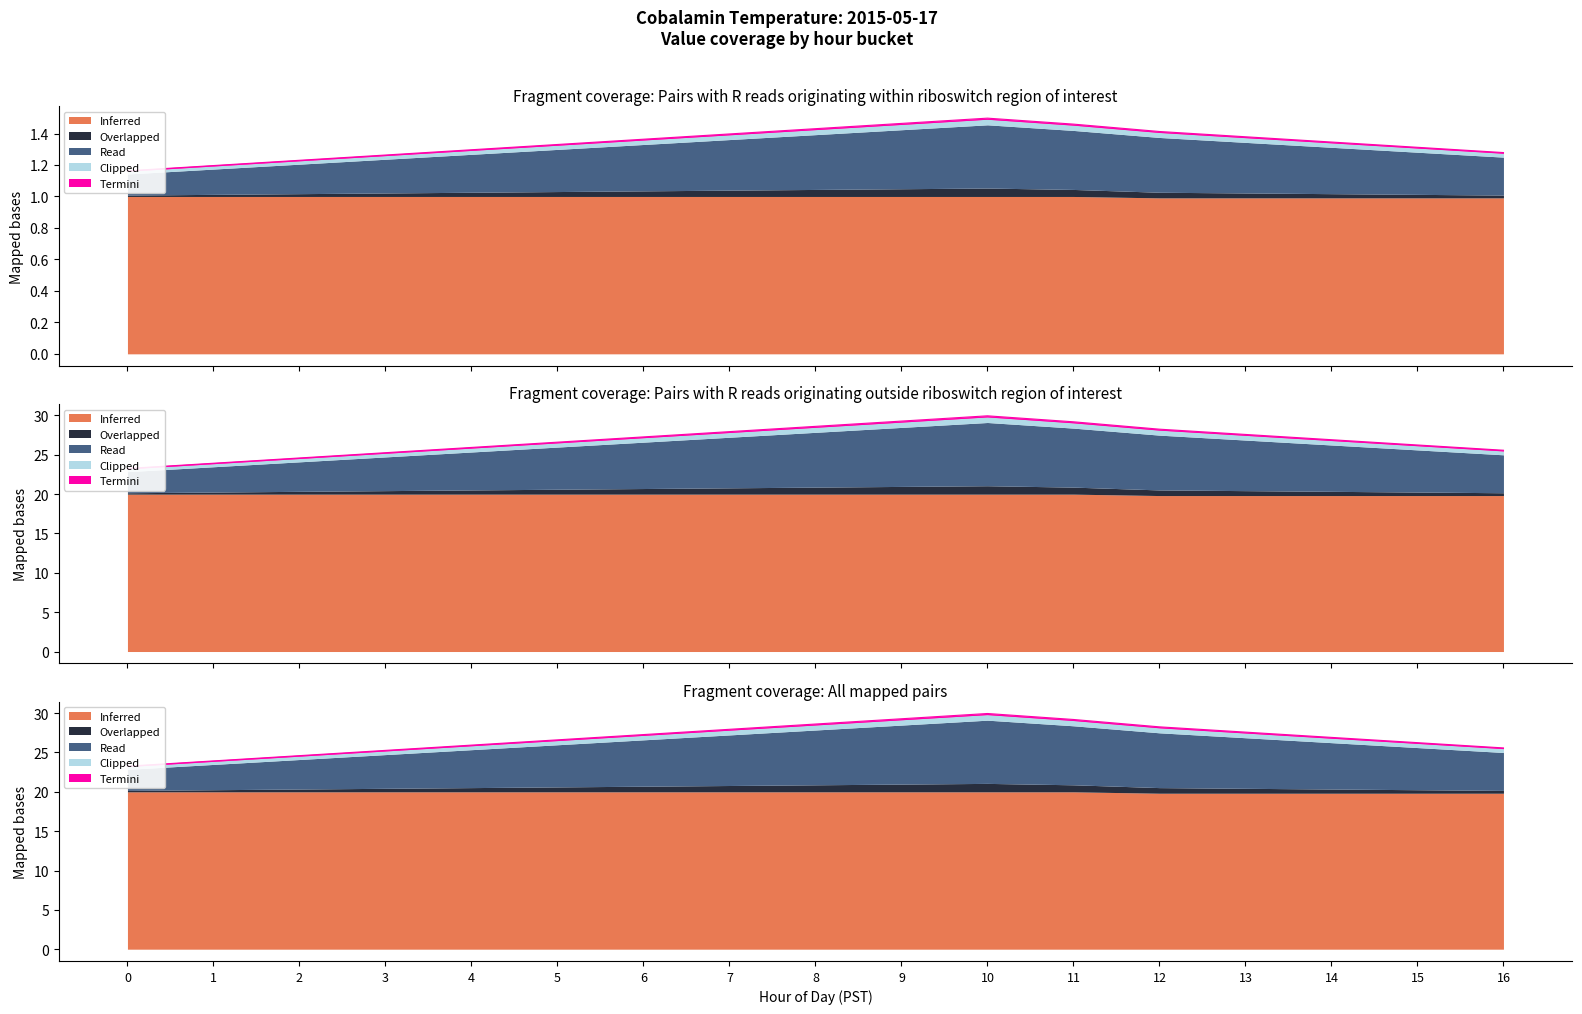

How many lines are shown in the chart?

3